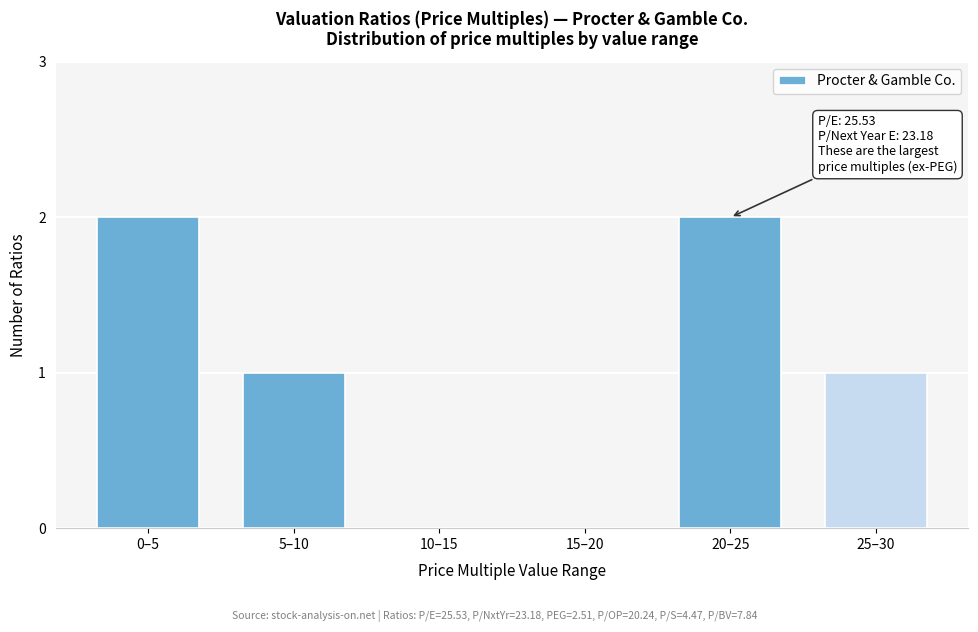

Reading left to right, transcribe all the data shown in this chart.

0–5=2	5–10=1	10–15=0	15–20=0	20–25=2	25–30=1